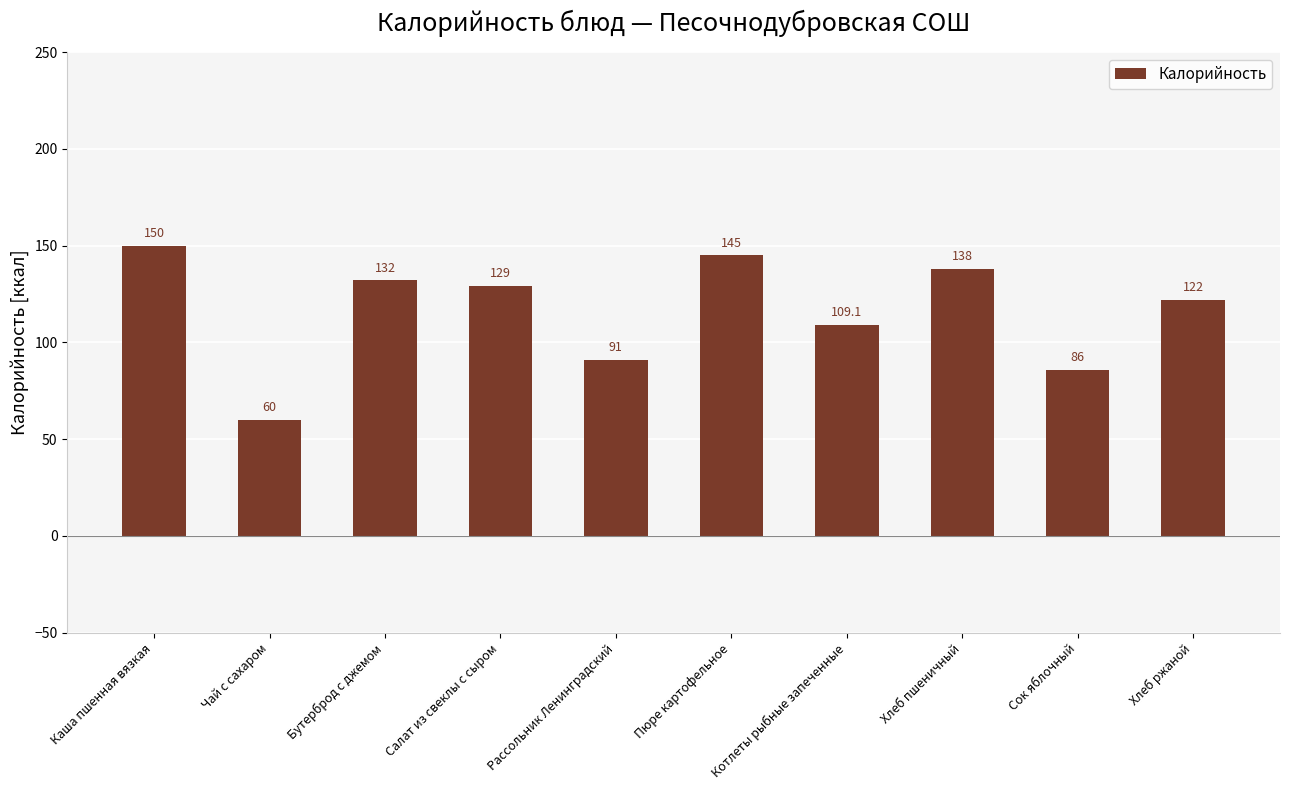

What is the change in value from Чай с сахаром to Бутерброд с джемом?

+72.0